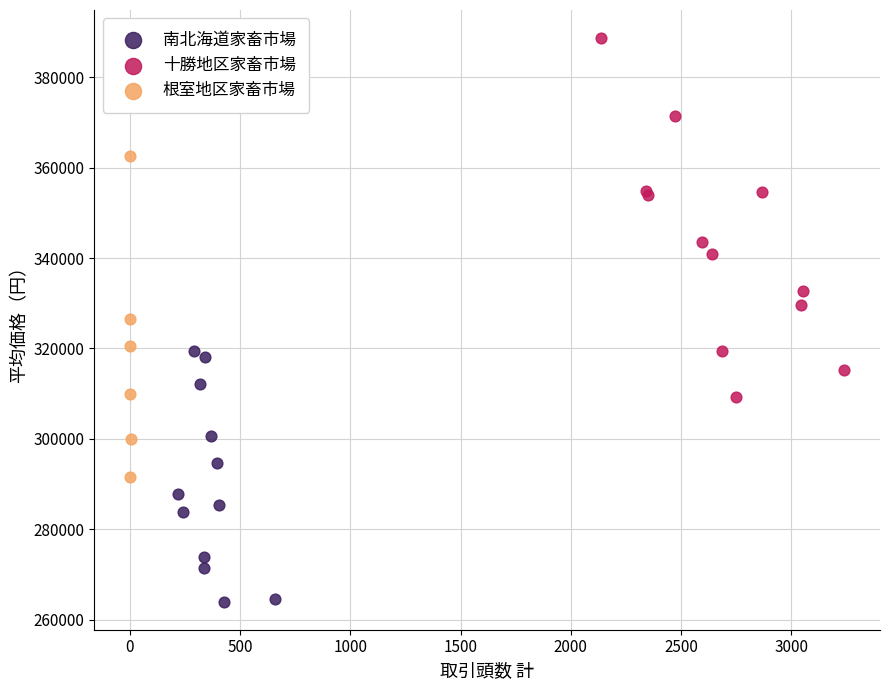

Which series reaches the minimum Y coordinate?

南北海道家畜市場